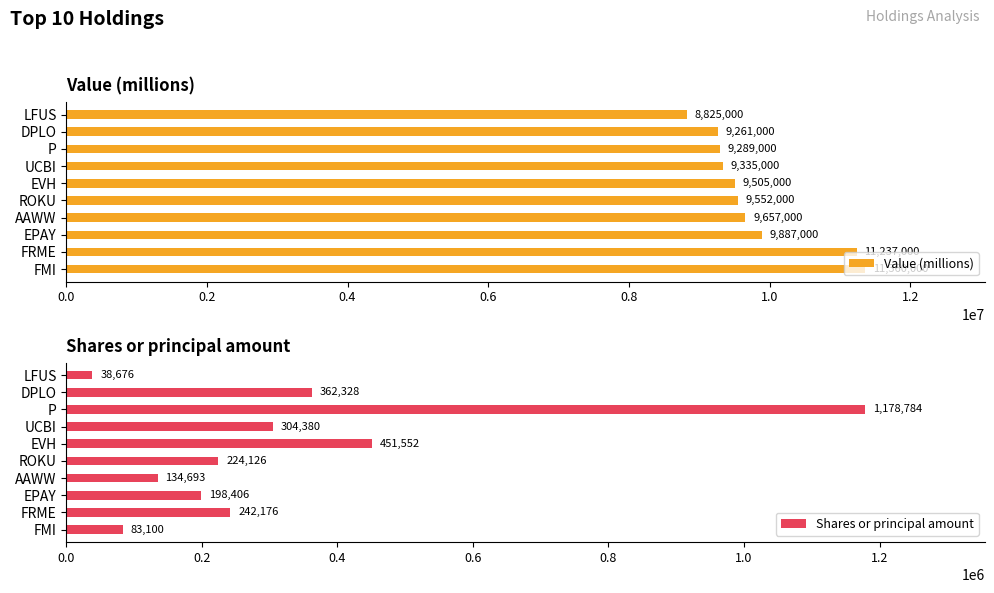

What are all the series names shown in the legend?

Value (millions), Shares or principal amount